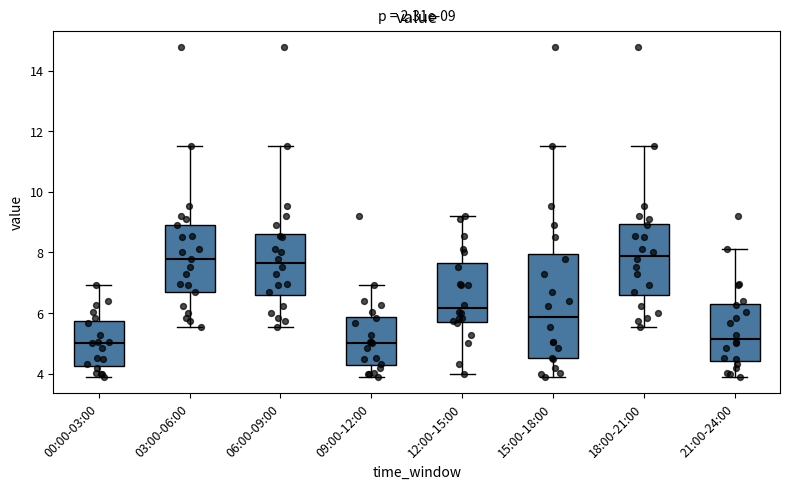

Which box is the tallest, from its lower edge to its upper edge?

15:00-18:00